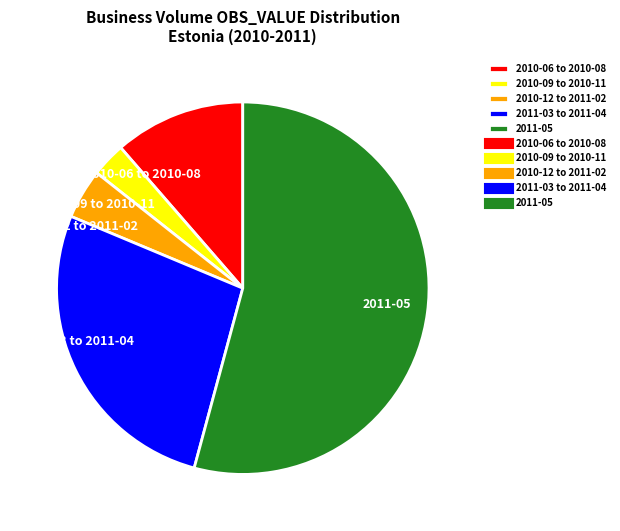

Which category has the smallest portion of the pie?

2010-09 to 2010-11